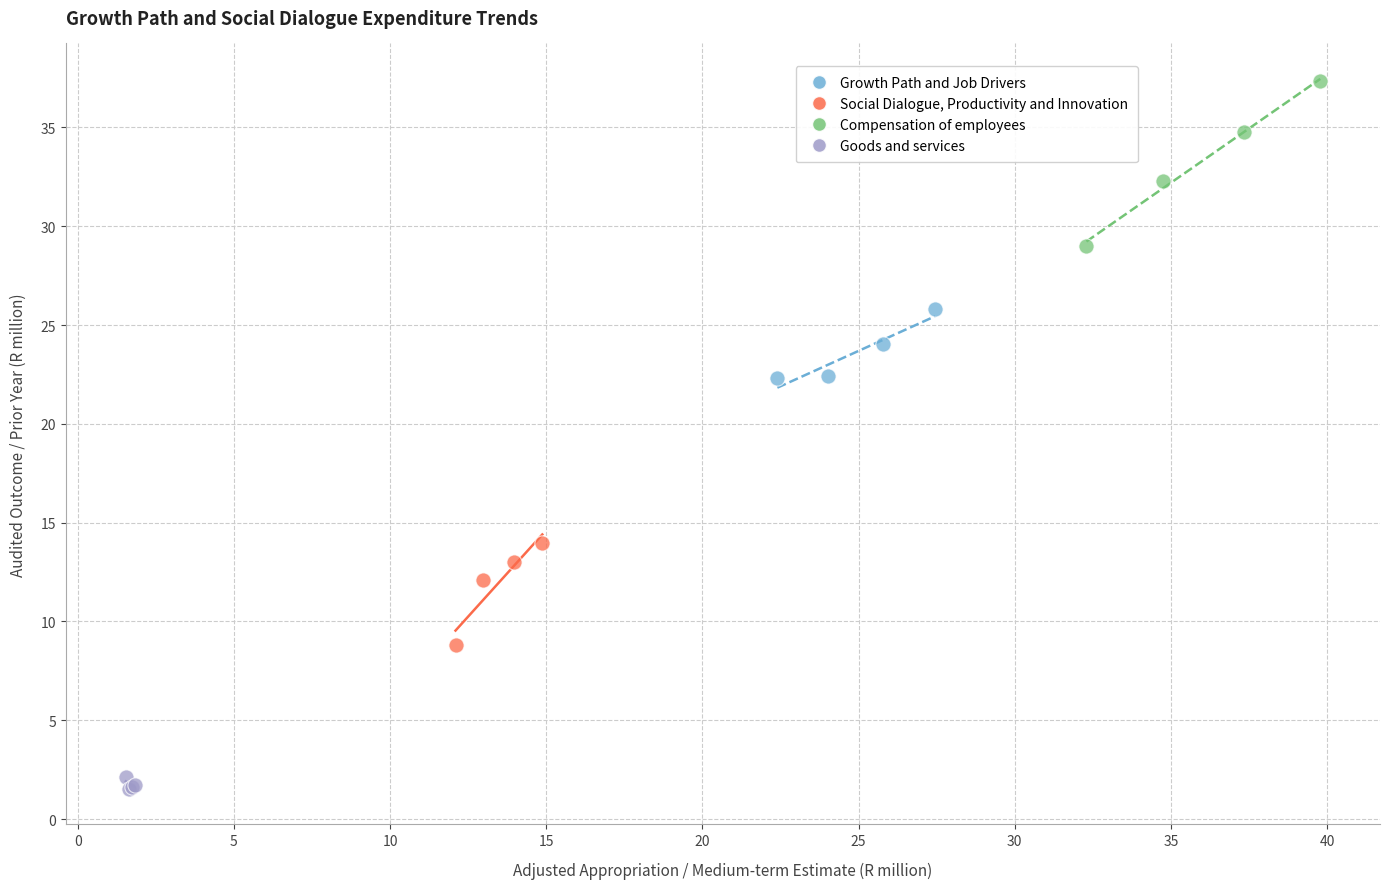

What are all the series names shown in the legend?

Growth Path and Job Drivers, Social Dialogue, Productivity and Innovation, Compensation of employees, Goods and services